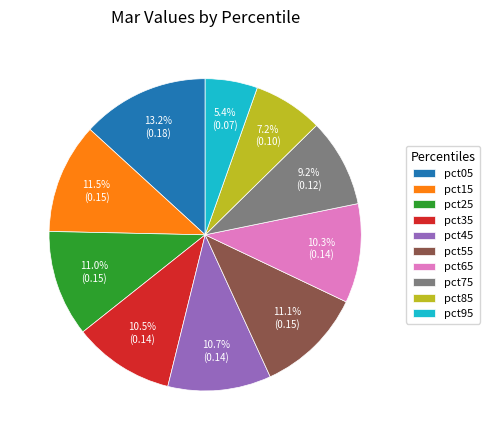

Do pct95 and pct15 together represent more than half of the pie?

No